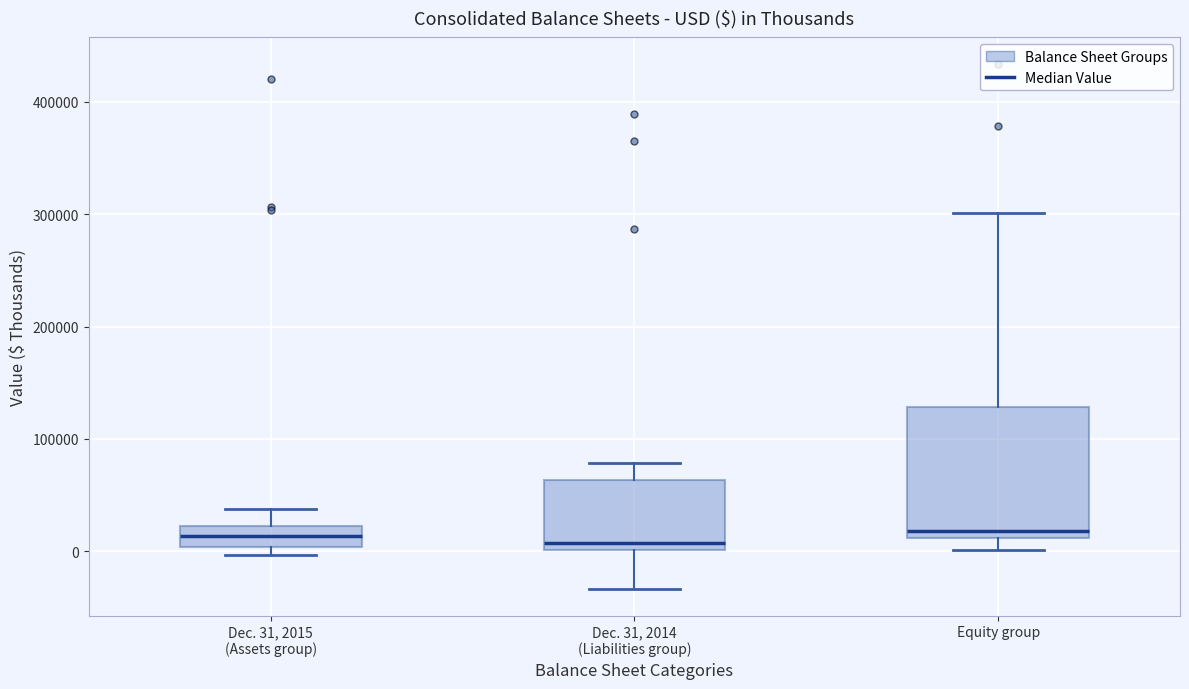

Reading left to right, transcribe this box plot: for each box, give where its median line is, the range the box spans, and where its two whiskers end, as read against the y-axis. The values are not printed on the chart, so give them approximately, as read against the axis.

Dec. 31, 2015 (Assets group): median 10000, box 0 to 20000, whiskers 0 (just below the box's lower edge) to 40000
Dec. 31, 2014 (Liabilities group): median 10000, box 0 to 60000, whiskers -30000 to 80000
Equity group: median 20000, box 10000 to 130000, whiskers 0 to 300000